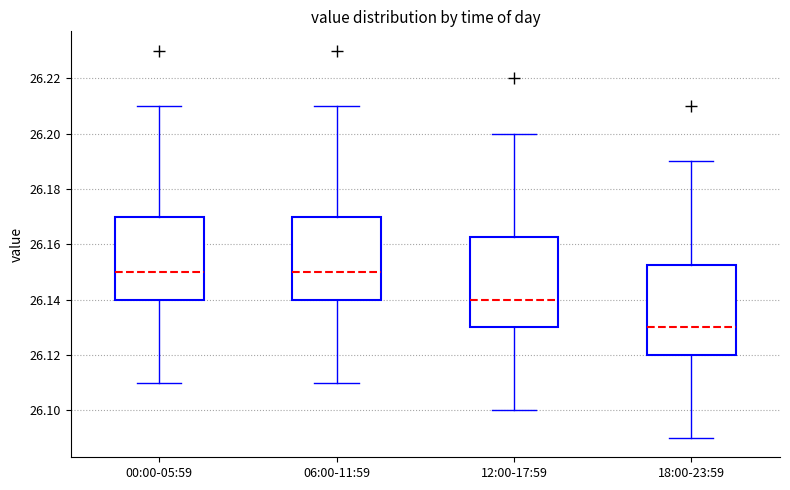

Where is the lower edge of the box for 12:00-17:59 on the y-axis? The values are not printed on the chart, so give them approximately, as read against the axis.

26.130